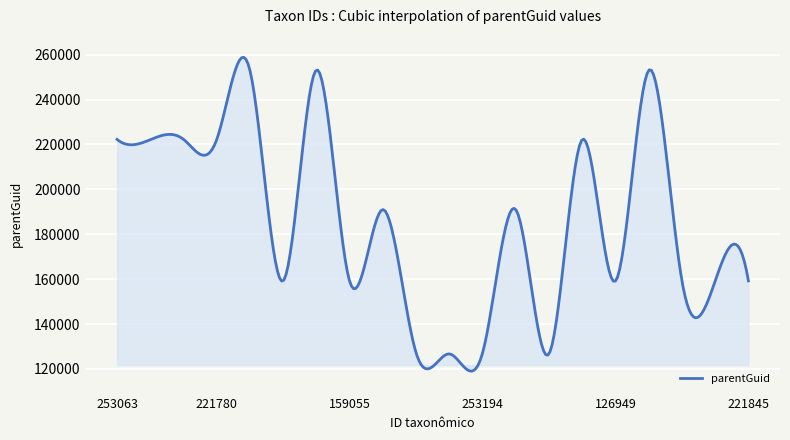

What is the maximum value shown in the chart?

258832.9